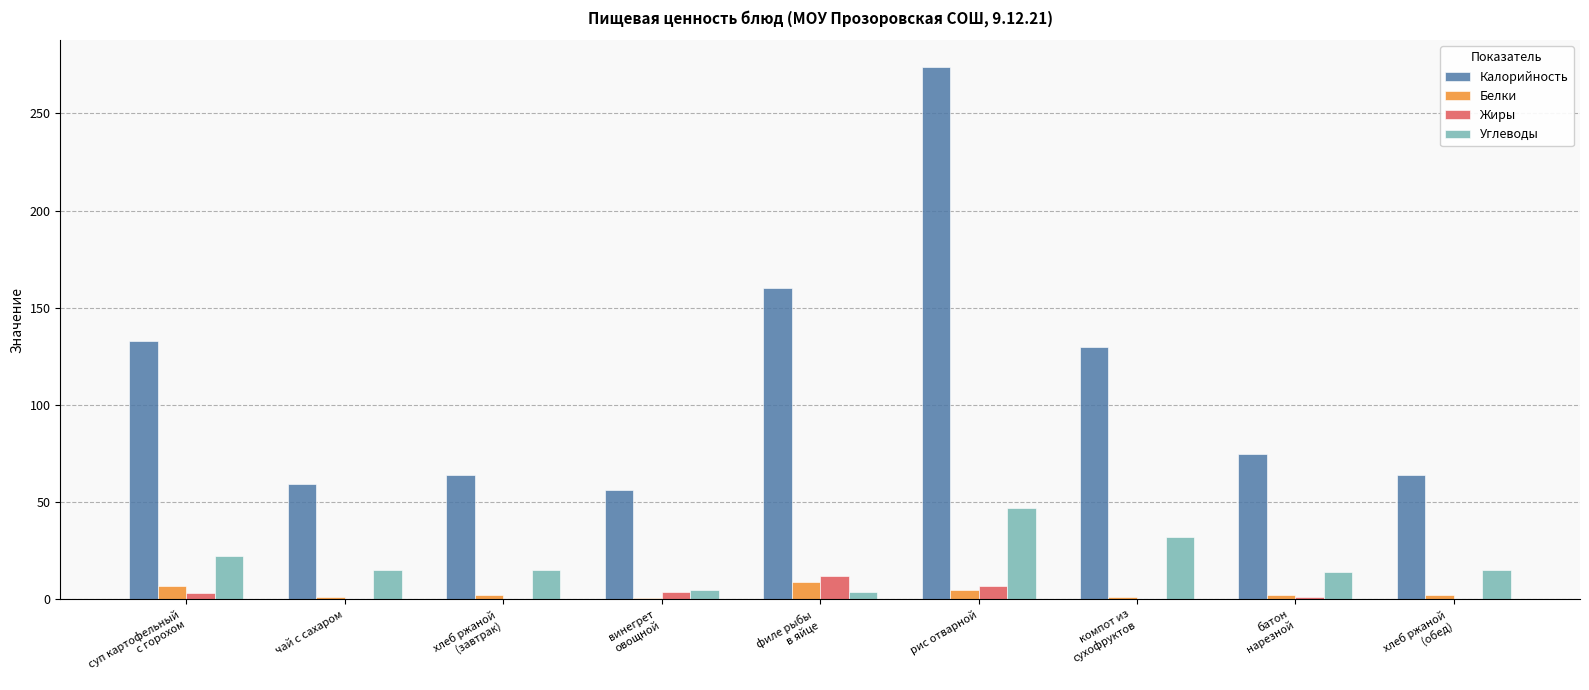

How many distinct data groups are displayed?

4